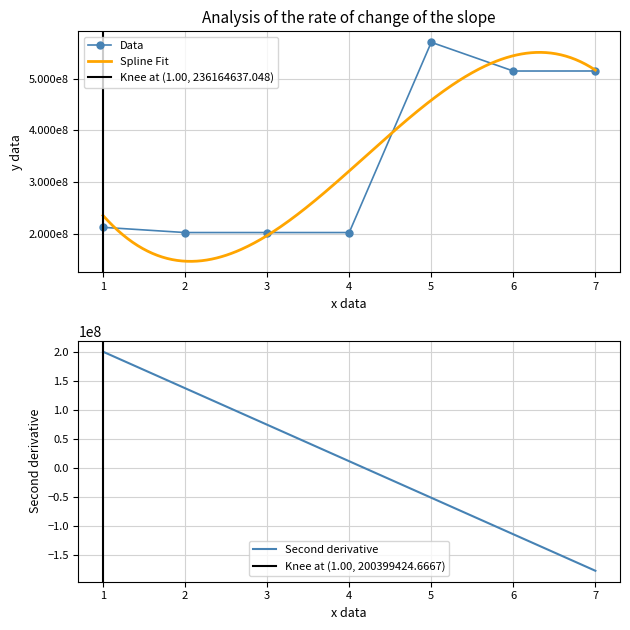

True or false: the data shows 514614836 at 7.

True